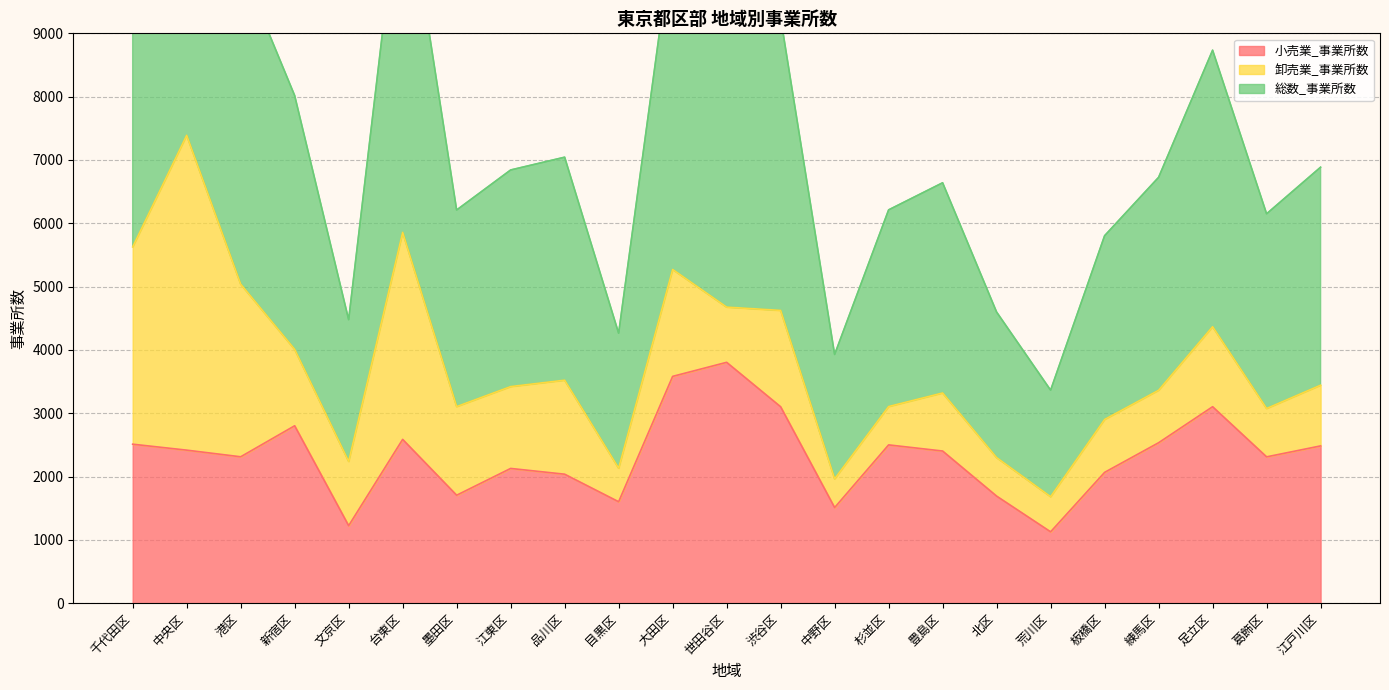

What position from the left is 江東区?

8